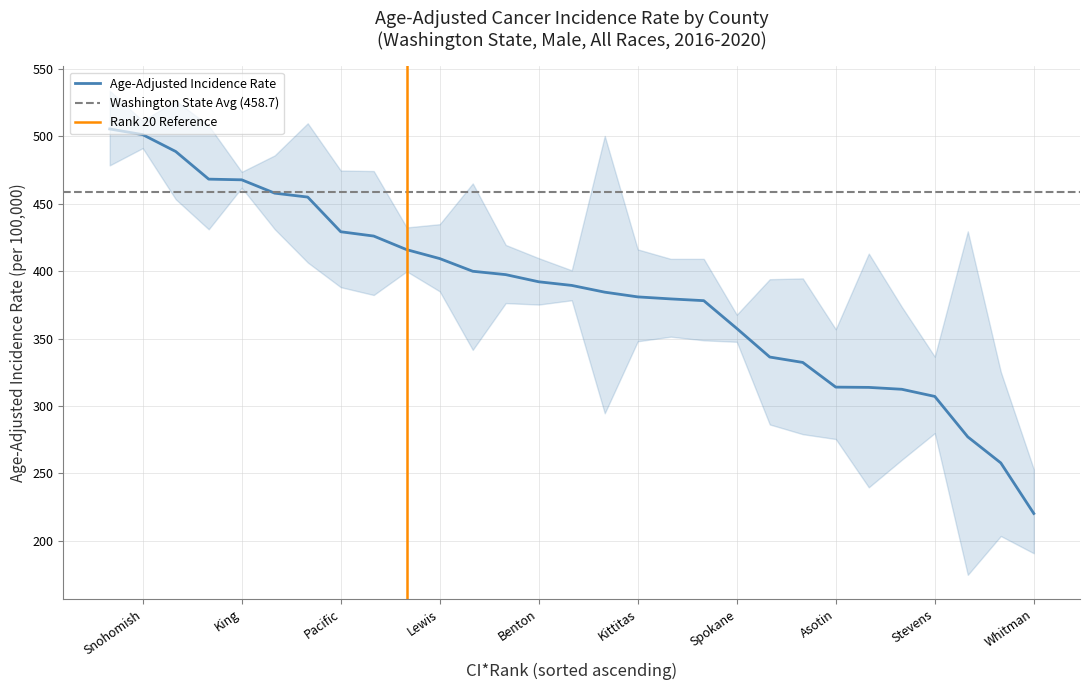

True or false: Lower 95% CI has a value of 120.9 at Klickitat.

False